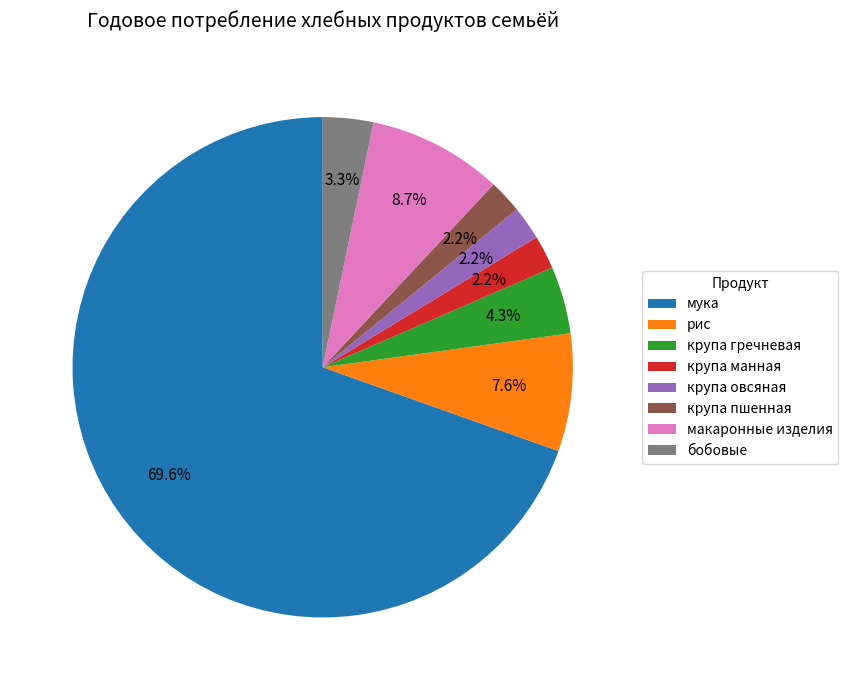

To the nearest percent, what is the difference between the largest and smallest slice percentages?

67%